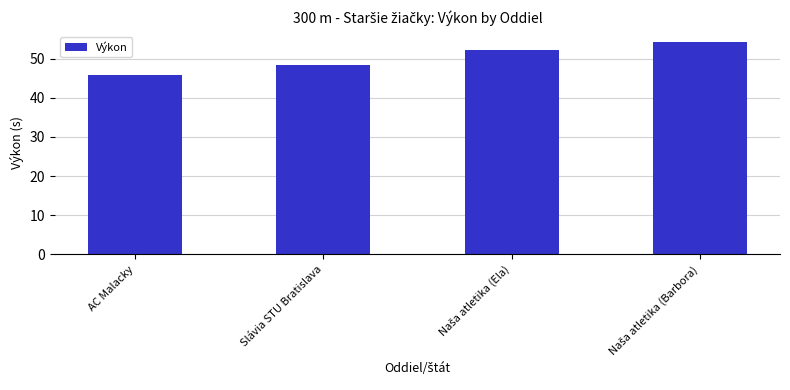

The chart shows a value of 65.6 at AC Malacky. True or false?

False